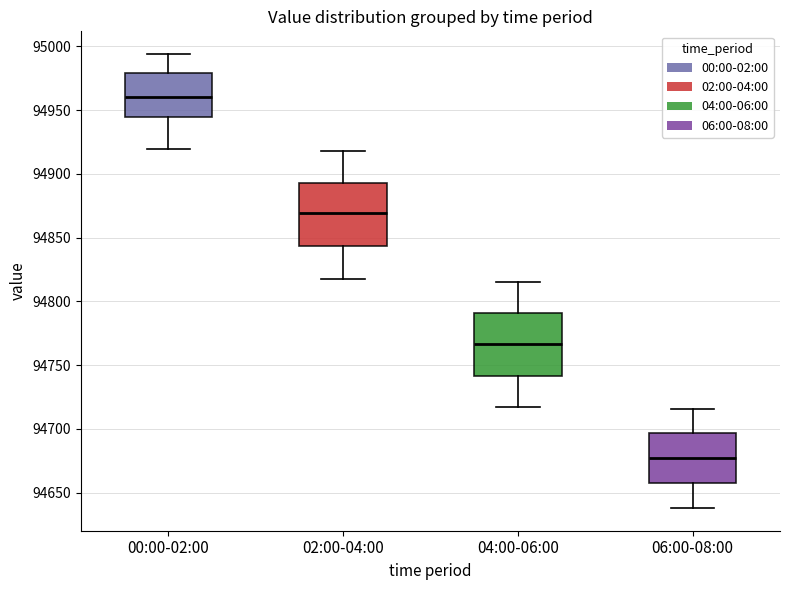

Reading left to right, transcribe this box plot: for each box, give where its median line is, the range the box spans, and where its two whiskers end, as read against the y-axis. The values are not printed on the chart, so give them approximately, as read against the axis.

00:00-02:00: median 94960, box 94945 to 94980, whiskers 94920 to 94995
02:00-04:00: median 94870, box 94845 to 94895, whiskers 94815 to 94920
04:00-06:00: median 94765, box 94740 to 94790, whiskers 94720 to 94815
06:00-08:00: median 94675, box 94660 to 94695, whiskers 94640 to 94715